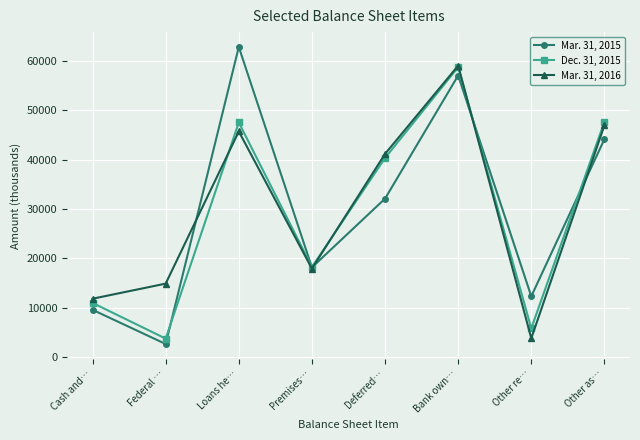

What is the sum of all Mar. 31, 2016 values?

241250